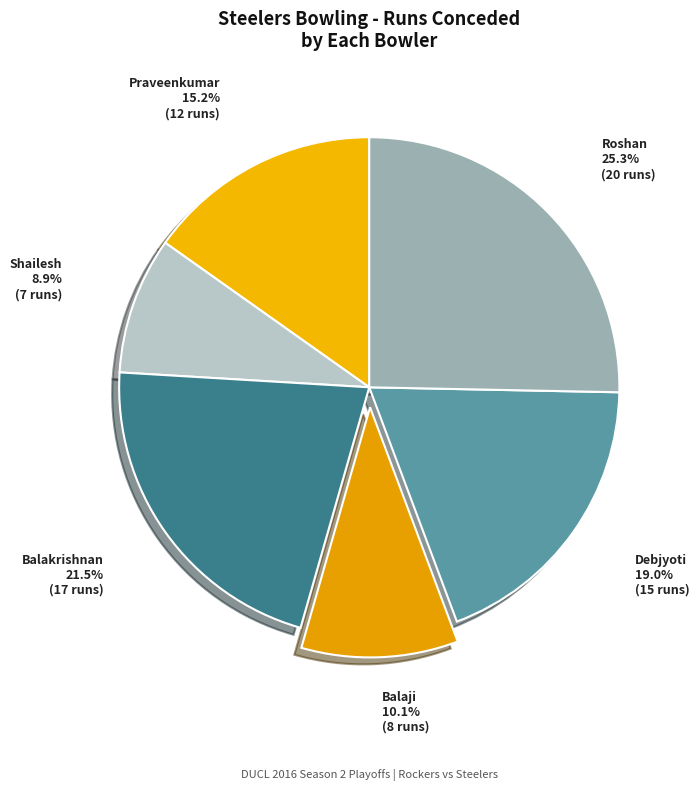

How many slices are in this pie chart?

6